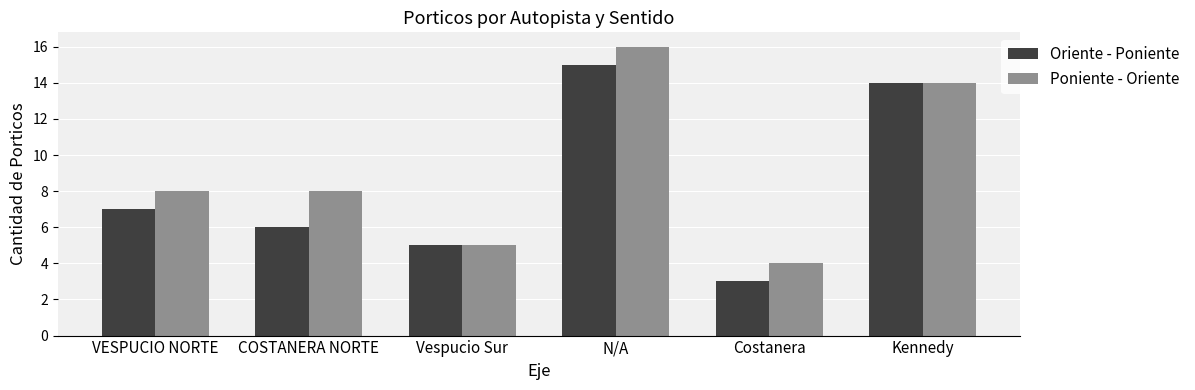

Reading left to right, transcribe all the data shown in this chart.

Oriente - Poniente: VESPUCIO NORTE=7	COSTANERA NORTE=6	Vespucio Sur=5	N/A=15	Costanera=3	Kennedy=14
Poniente - Oriente: VESPUCIO NORTE=8	COSTANERA NORTE=8	Vespucio Sur=5	N/A=16	Costanera=4	Kennedy=14